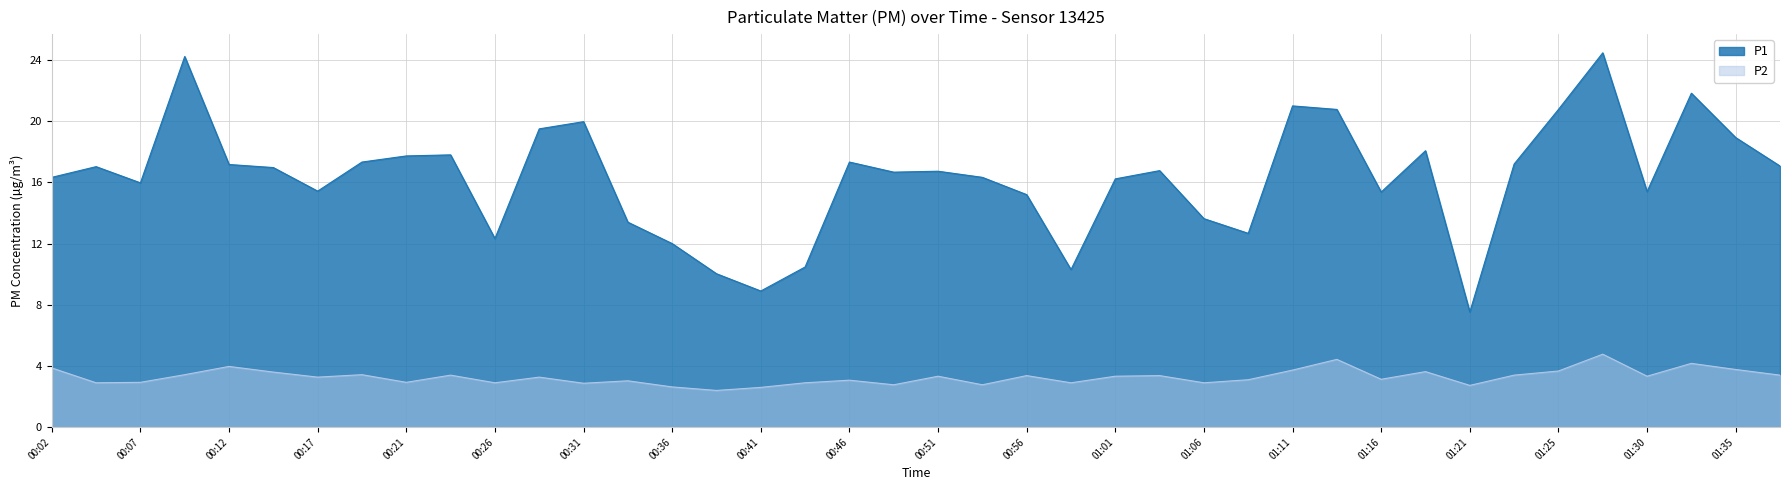

True or false: P2 and P1 cross at least once.

False